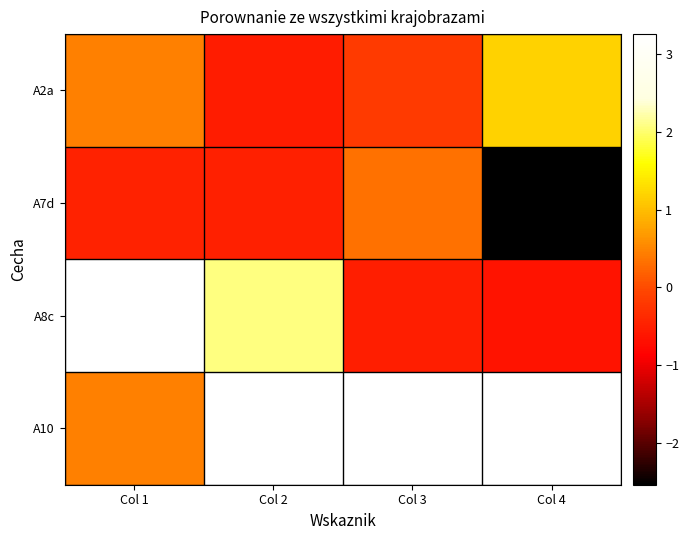

Which series has the largest range (max minus min)?

A8c